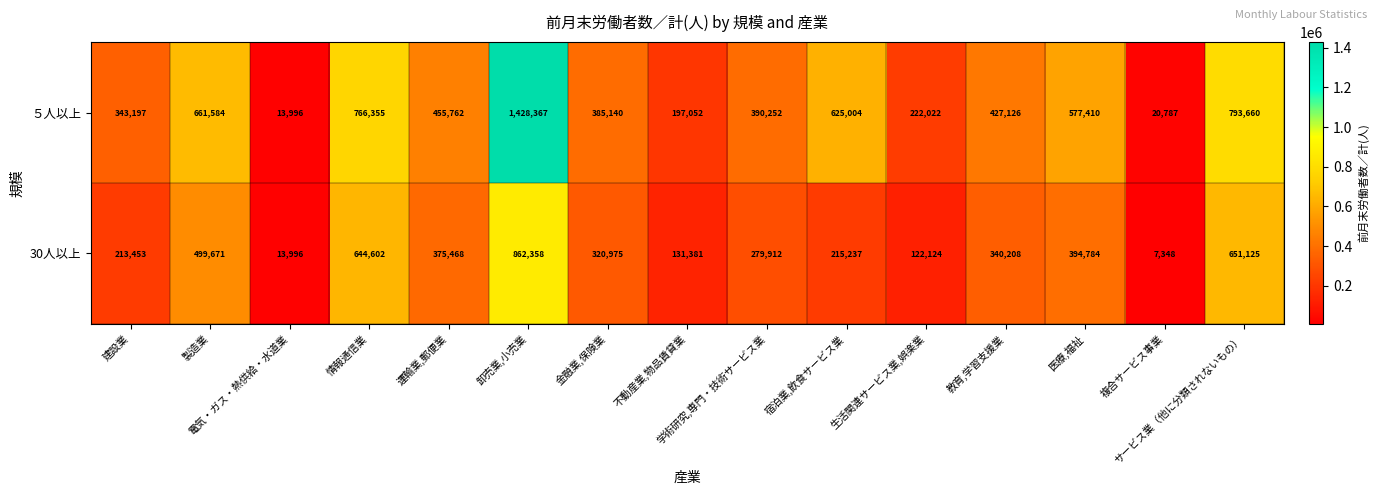

List the series in order of their peak value, lowest first.

30人以上, ５人以上